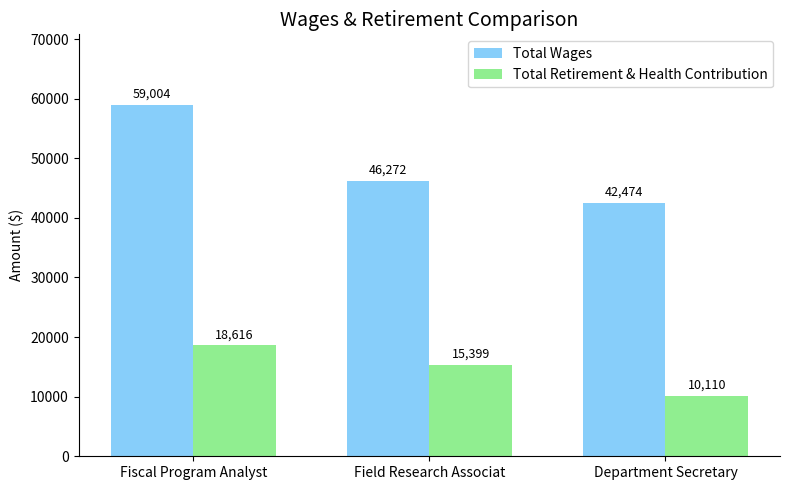

What are all the series names shown in the legend?

Total Wages, Total Retirement & Health Contribution